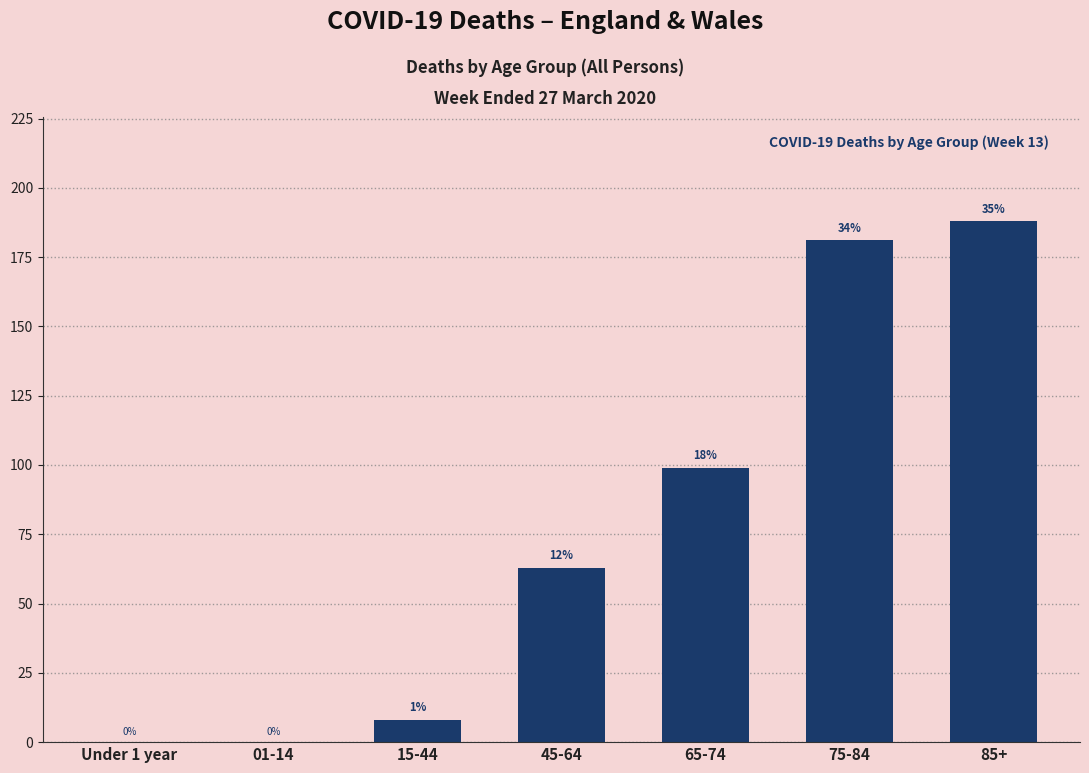

Which label corresponds to the smallest value in the chart?

Under 1 year